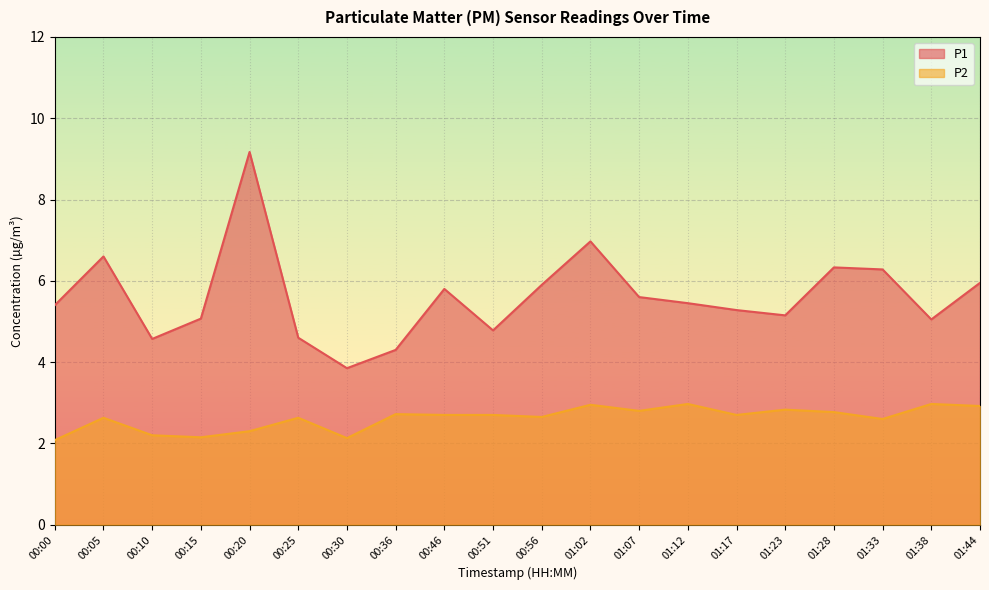

In P2, how many points are higher than both neighbors (excluding endpoints)?

7